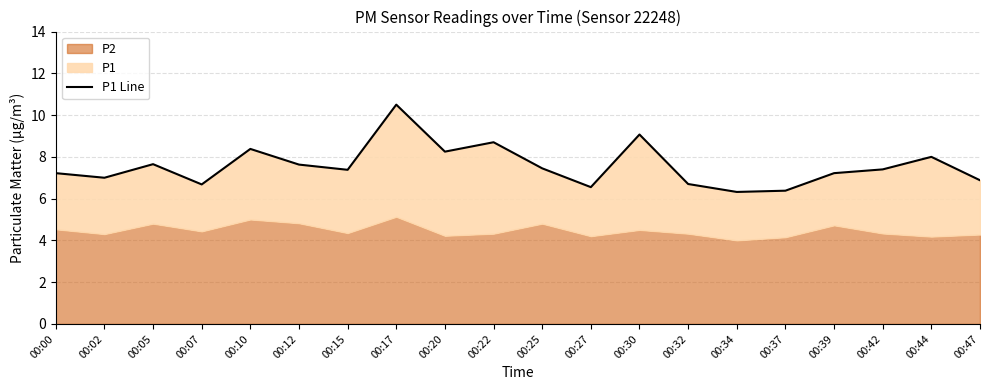

Reading left to right, what are all the values shown in this chart?

00:00=7.2	00:02=7.0	00:05=7.7	00:07=6.7	00:10=8.4	00:12=7.6	00:15=7.4	00:17=10.5	00:20=8.2	00:22=8.7	00:25=7.5	00:27=6.5	00:30=9.1	00:32=6.7	00:34=6.3	00:37=6.4	00:39=7.2	00:42=7.4	00:44=8.0	00:47=6.9